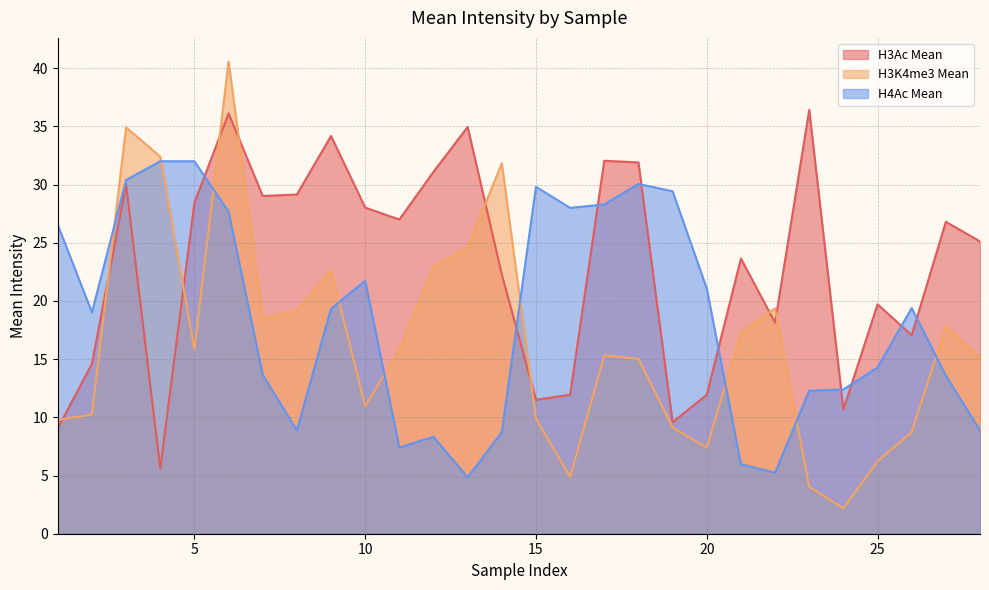

What is the total value across all series at 13?

64.4